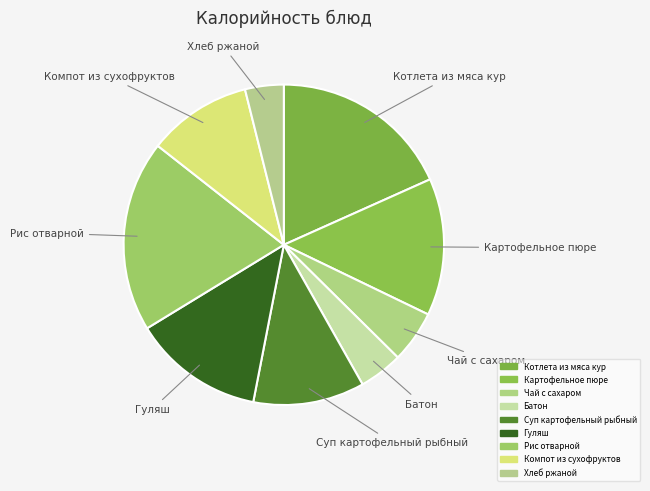

Rank the categories by value from lowest to highest.

Хлеб ржаной, Батон, Чай с сахаром, Компот из сухофруктов, Суп картофельный рыбный, Гуляш, Картофельное пюре, Котлета из мяса кур, Рис отварной